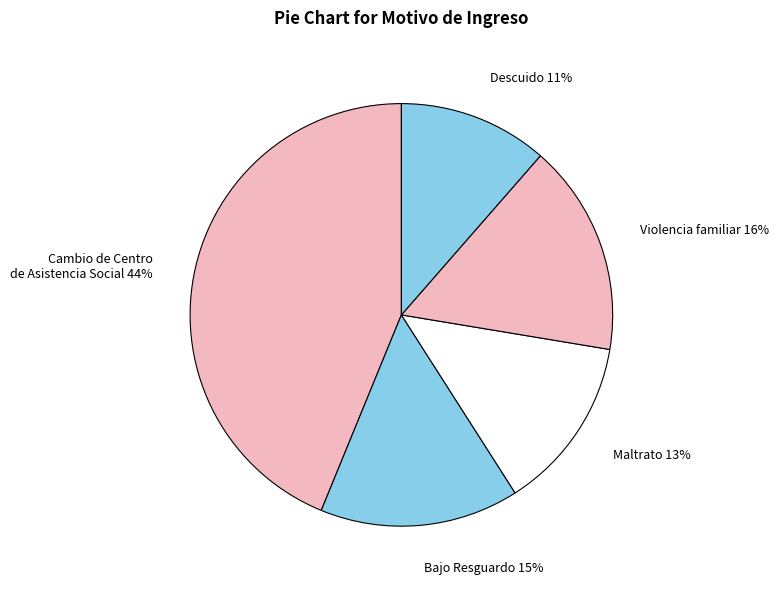

Which category has the smallest portion of the pie?

Descuido